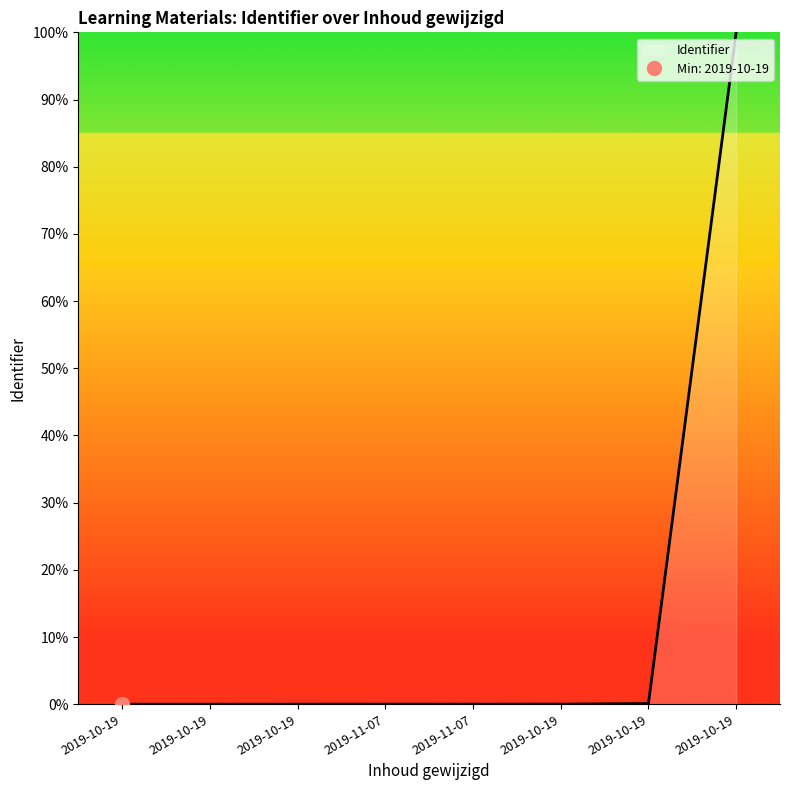

Where is the data nearest to the value 50?

2019-10-19